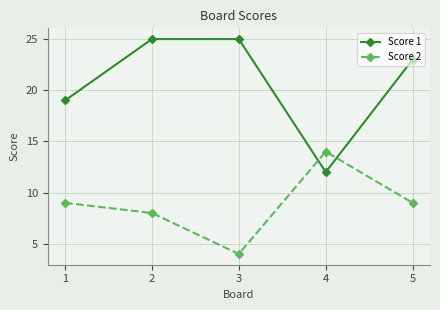

True or false: Score 2 has a value of 9 at 5.

True